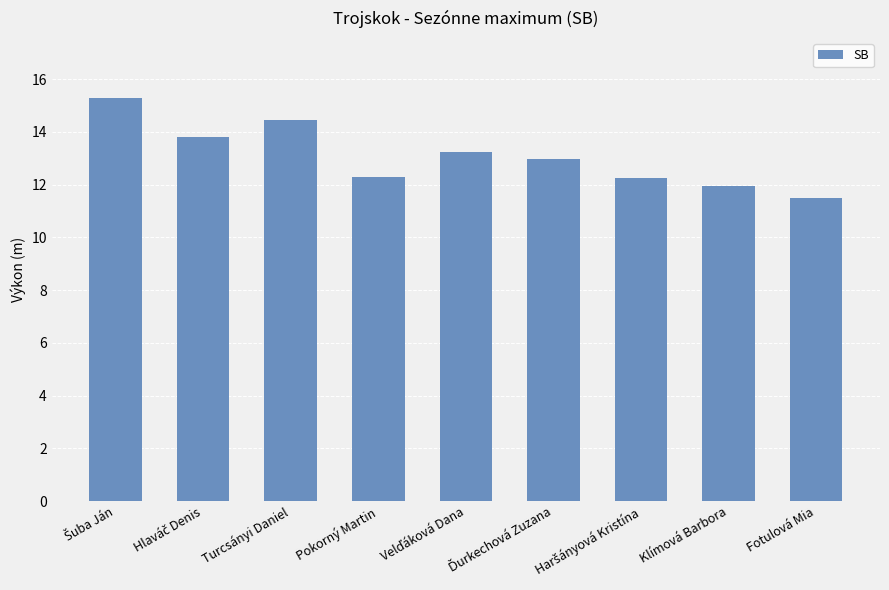

What is the sum of all values?

117.7